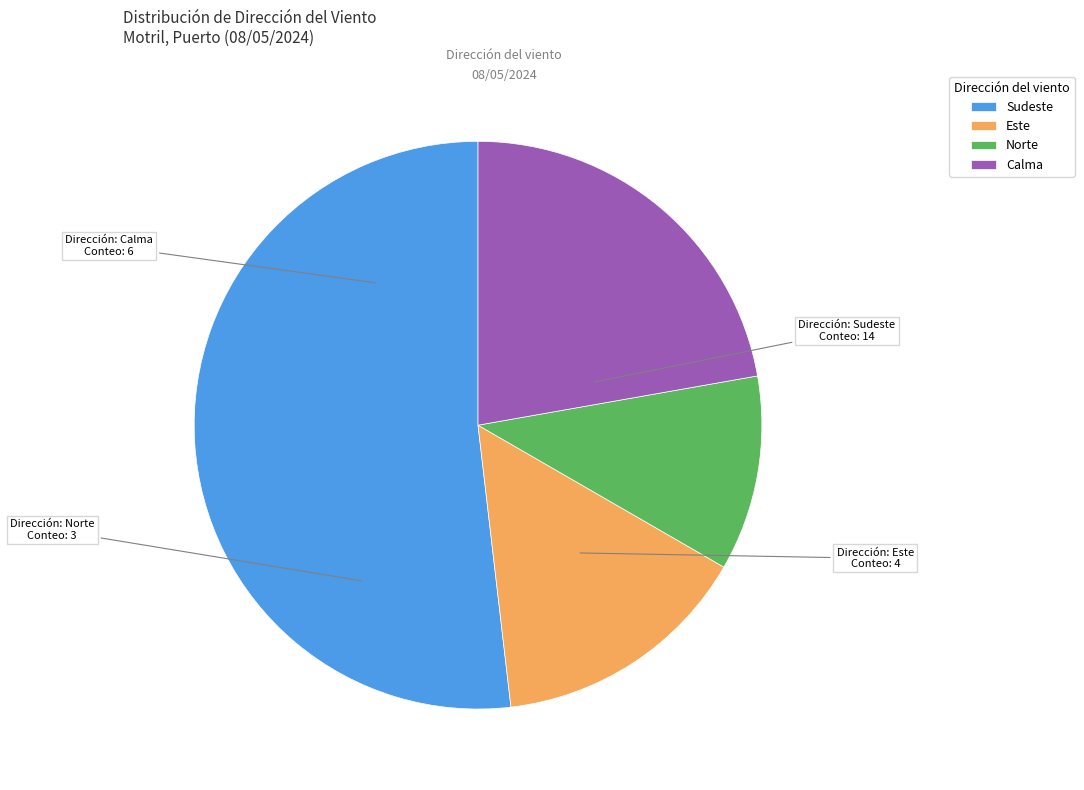

Which slice is the smallest?

Norte